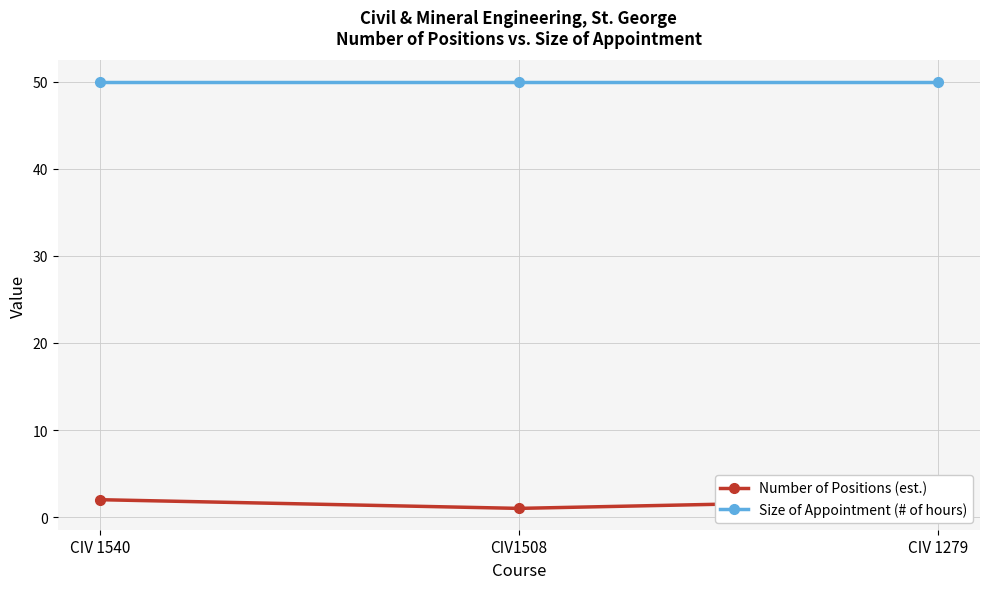

What is the label of the 3rd point from the left?

CIV 1279